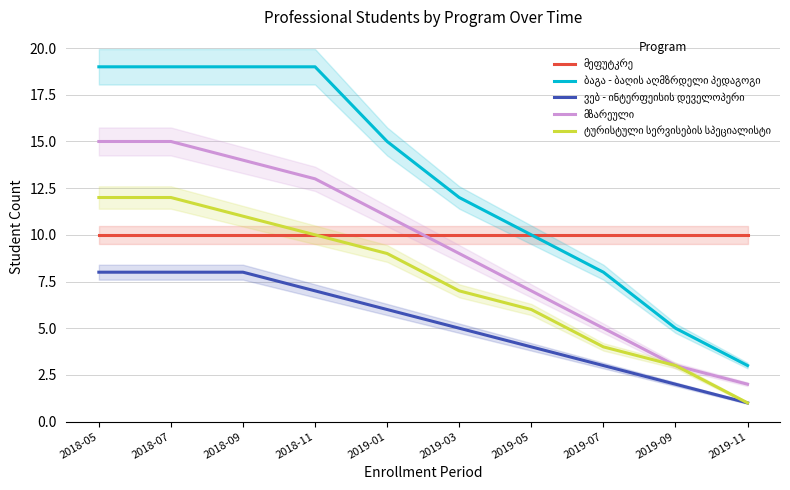

How many data points in ტურისტული სერვისების სპეციალისტი are less than 9?

5